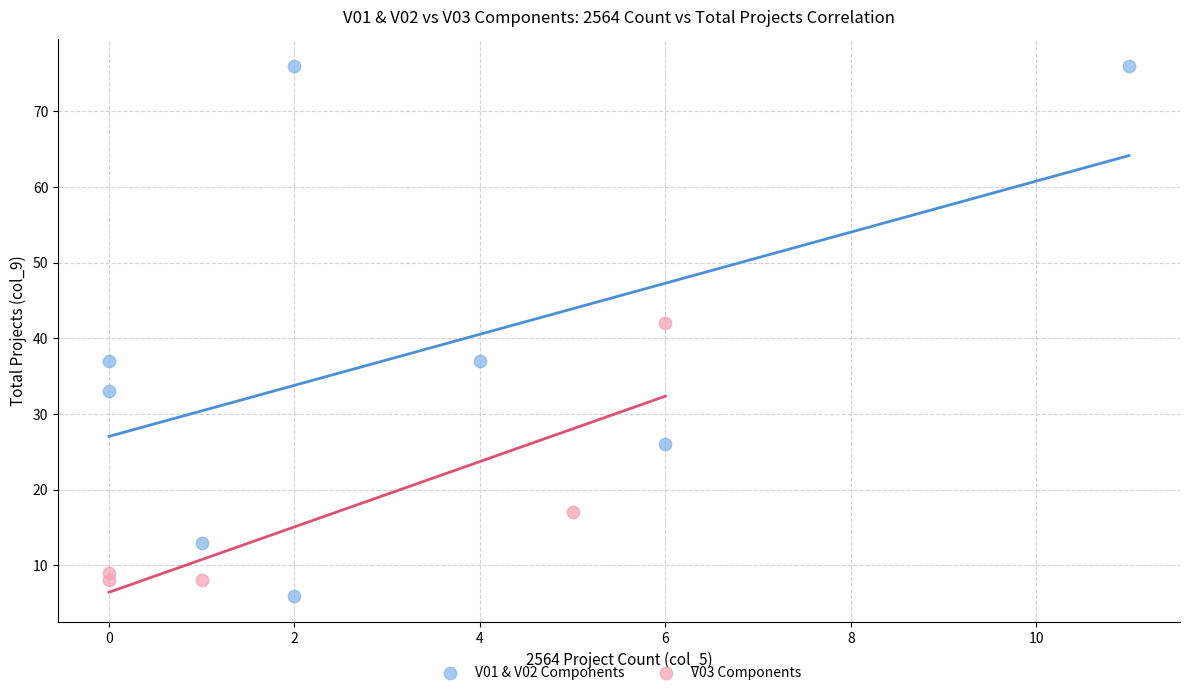

What are all the series names shown in the legend?

V01 & V02 Components, V03 Components